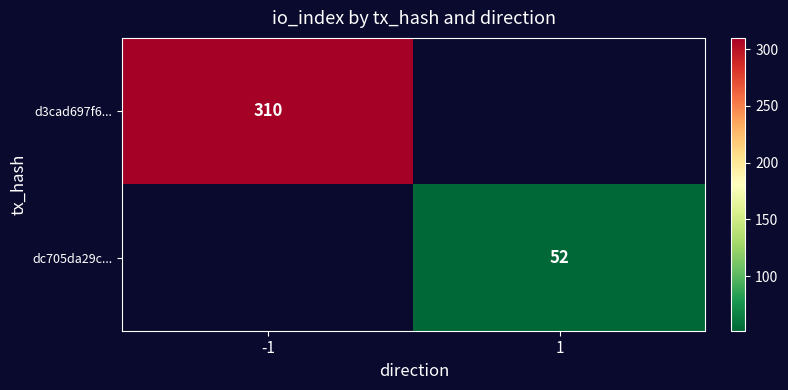

How many data points does each series have?

2